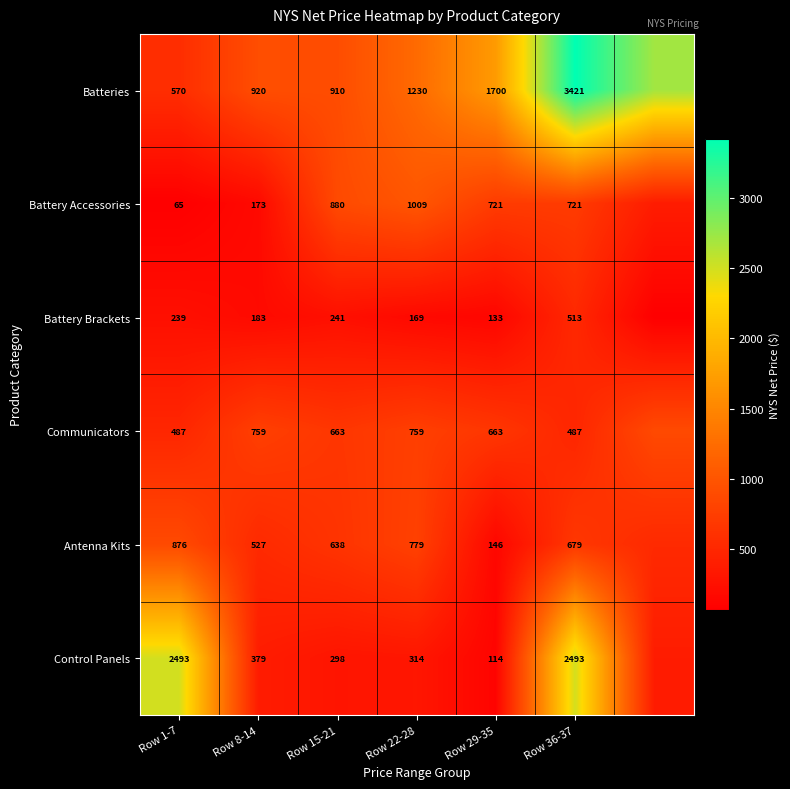

What is the difference between the Communicators values at Row 8-14 and Row 36-37?

272.0